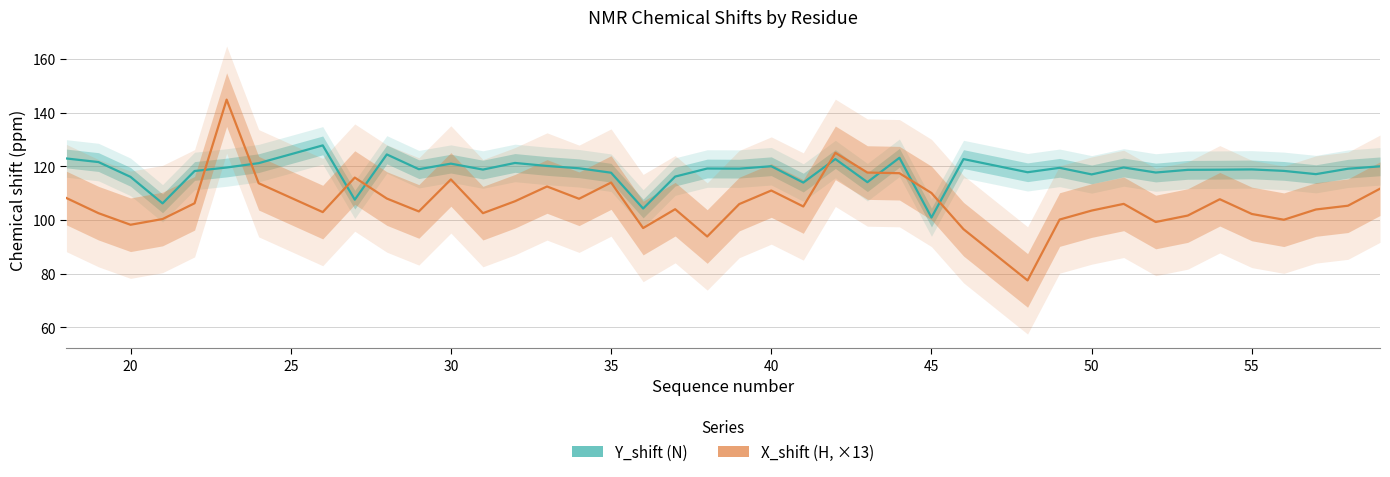

Which series has the widest spread of values?

X_shift (H, ×13)